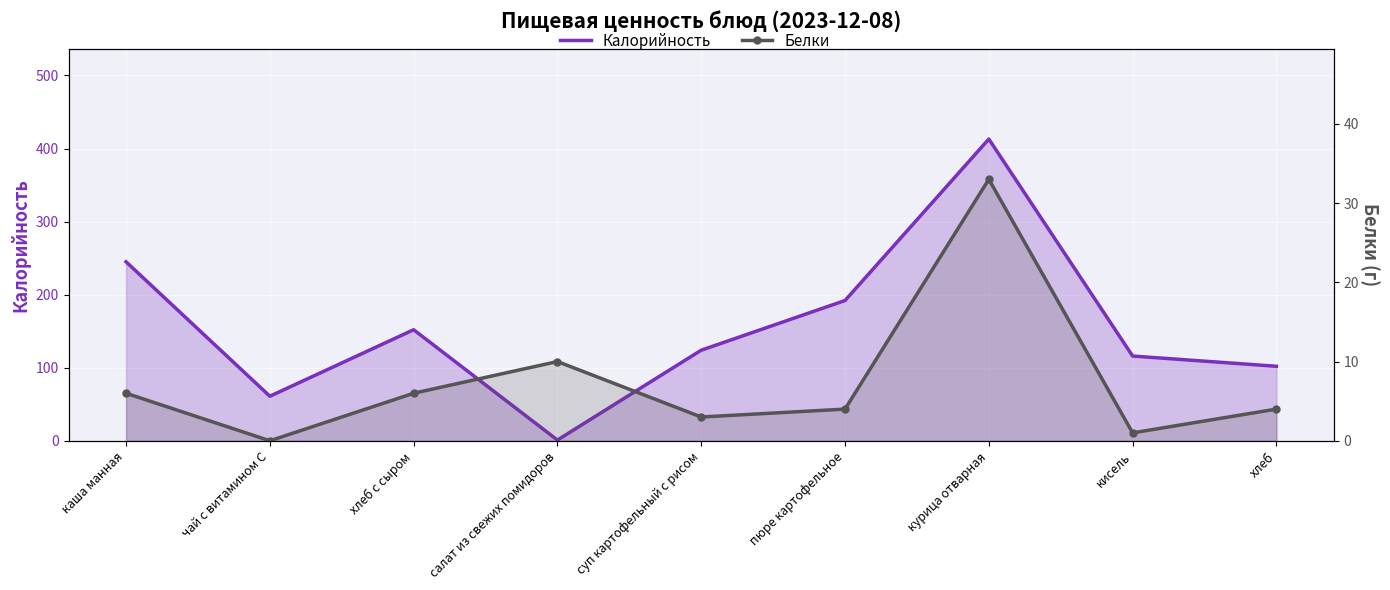

Which series changed the most between суп картофельный с рисом and кисель?

Калорийность